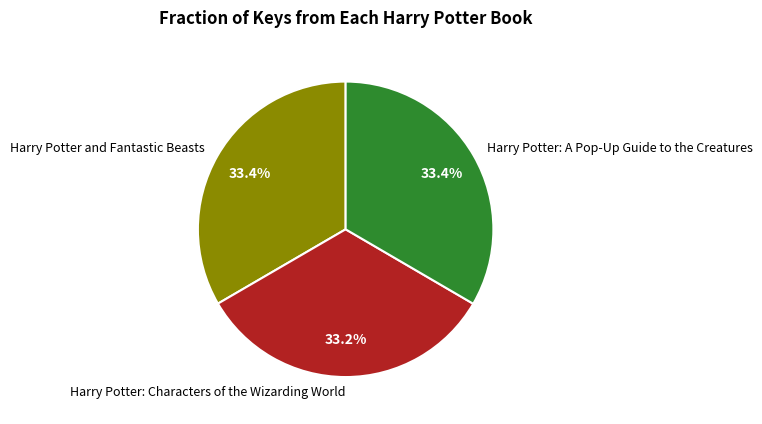

Count the number of slices in the pie.

3